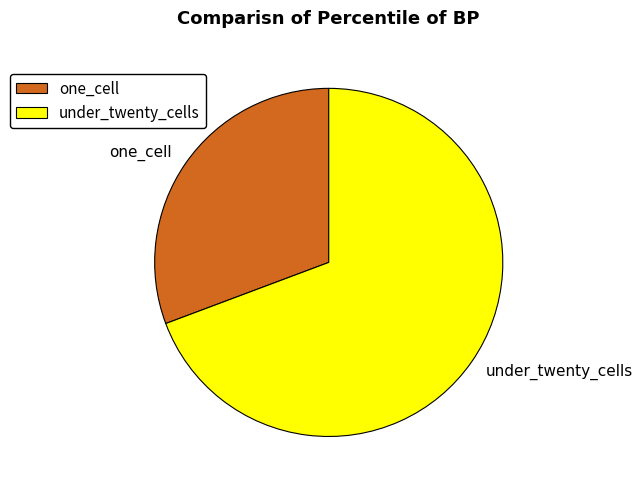

What is the smallest slice in the pie chart?

one_cell